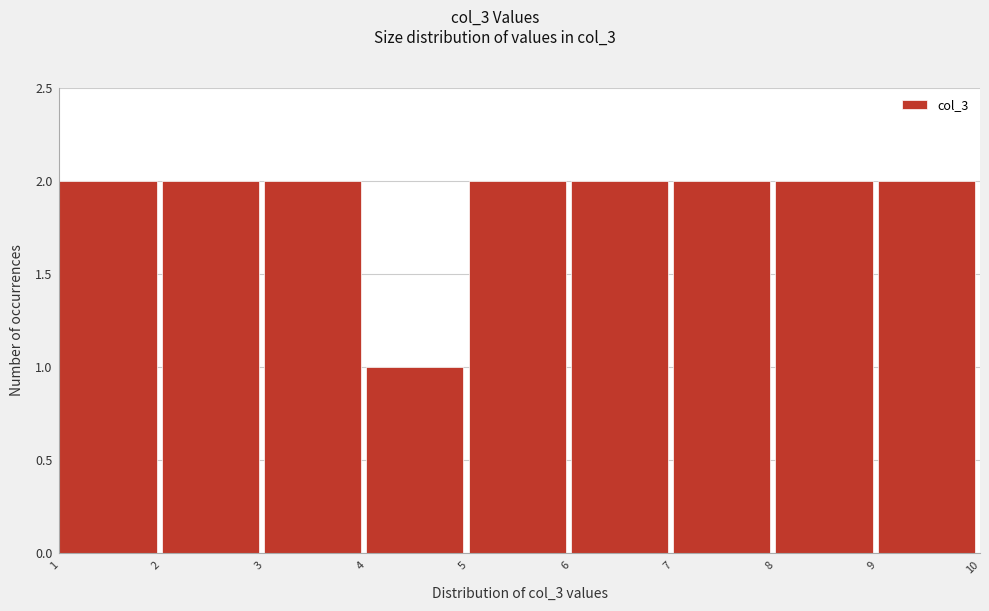

Reading left to right, transcribe this chart: for each bar, give the range it covers on the x-axis and its height. The values are not printed on the chart, so give them approximately, as read against the axis.

1 to 2: 2
2 to 3: 2
3 to 4: 2
4 to 5: 1
5 to 6: 2
6 to 7: 2
7 to 8: 2
8 to 9: 2
9 to 10: 2